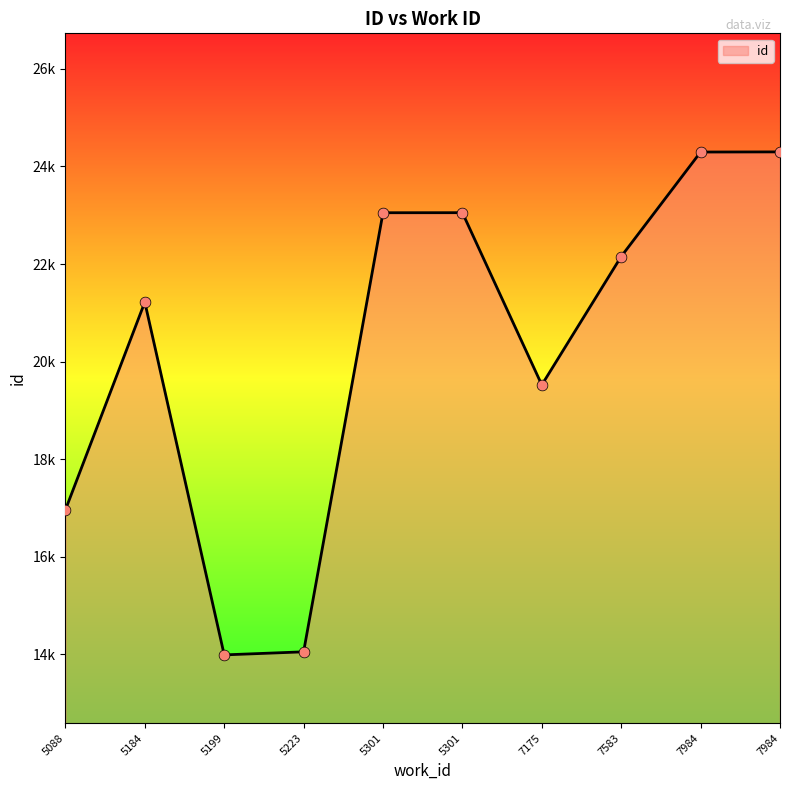

What is the change in value from 5088 to 5301?

+6091